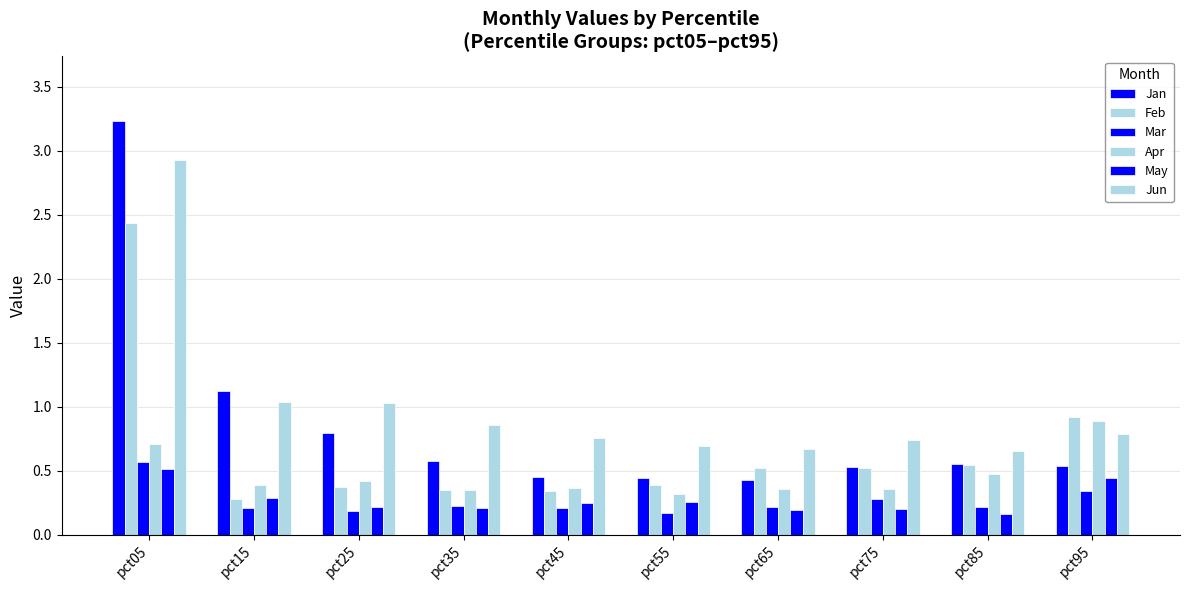

What is the average value of the May series?

0.3